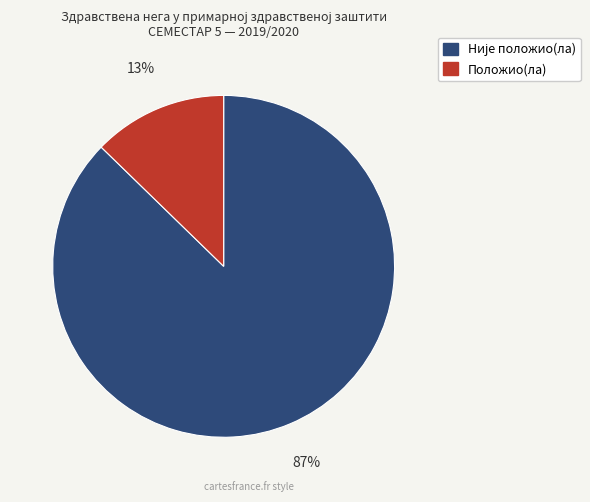

To the nearest percent, what percentage of the pie is Положио(ла)?

13%